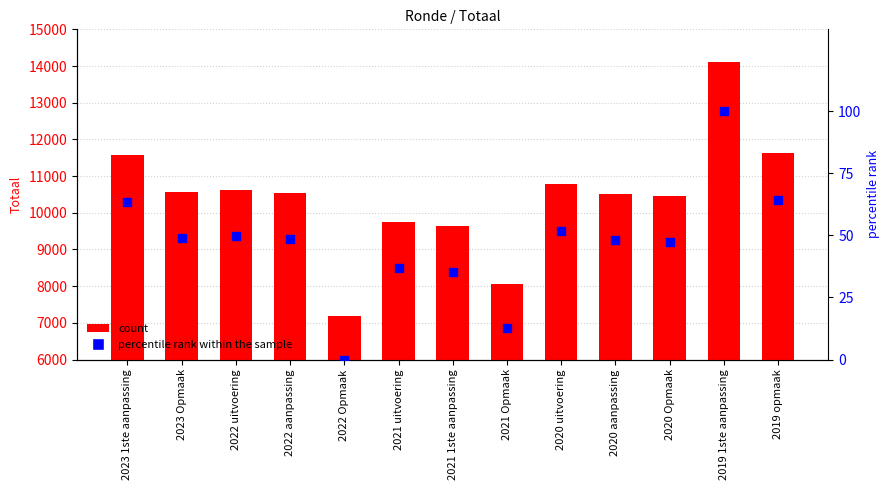

Which series contains the lowest Y value?

percentile rank within the sample